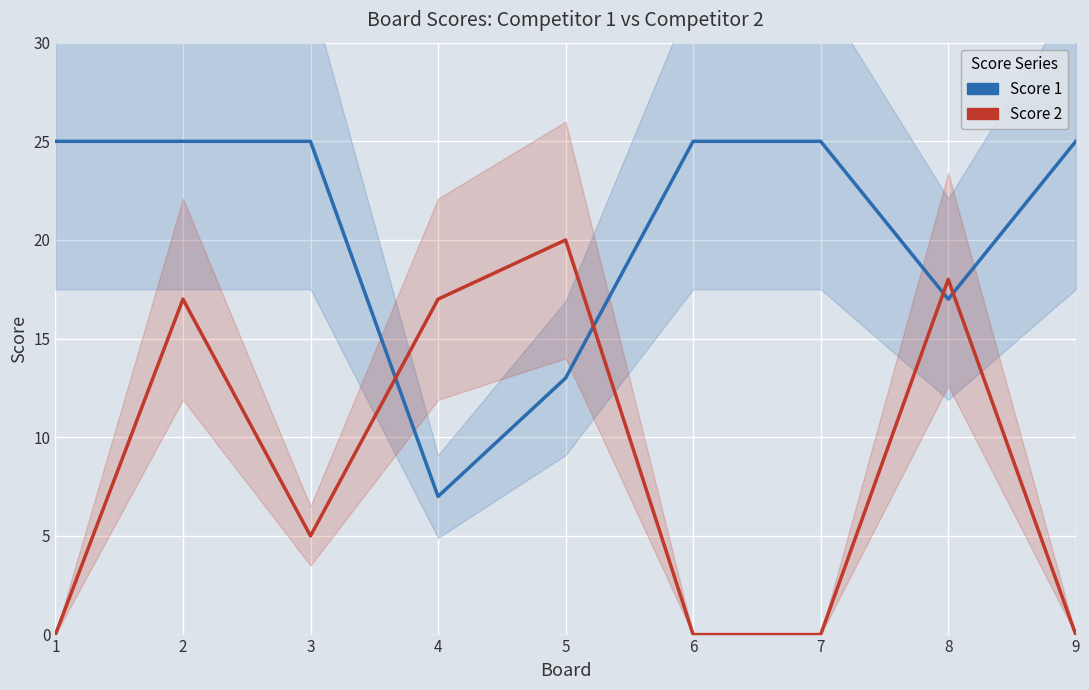

How many data points in Score 1 are less than 25?

3